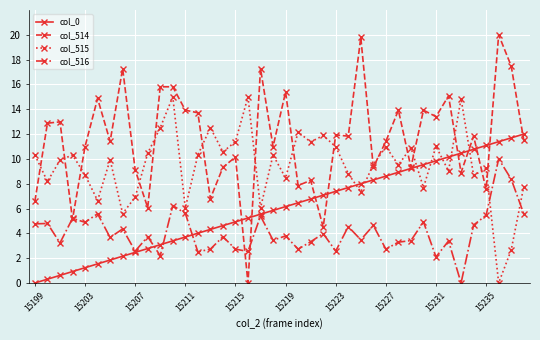

Which series has the widest spread of values?

col_514